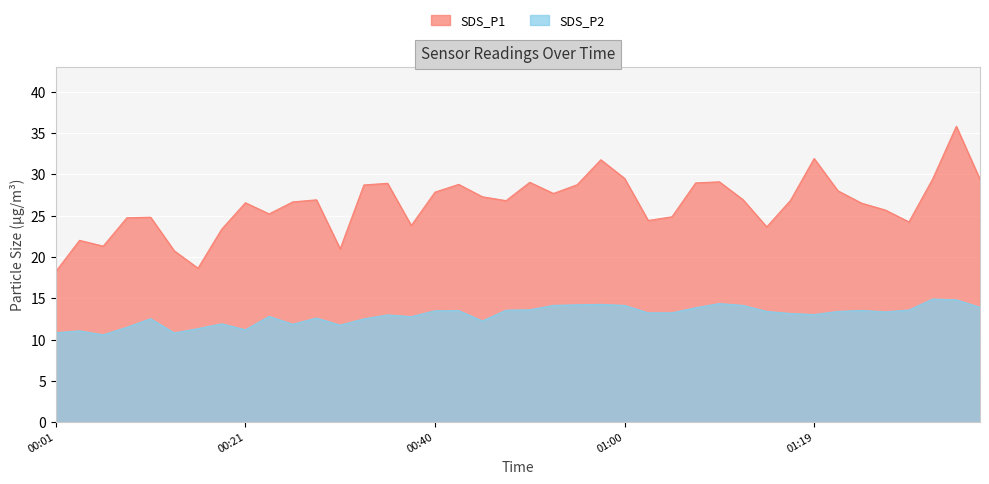

The value of SDS_P1 at 2023/01/14 01:14:40 is 32.6. True or false?

False